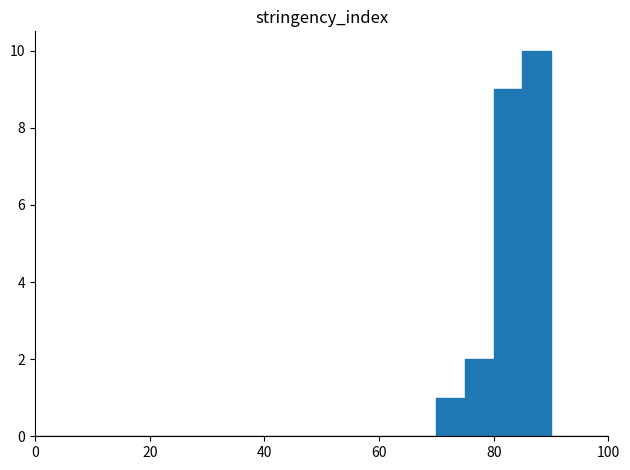

Around what value on the x-axis is the tallest bar? Give the approximate position of its centre, as read against the axis.

88